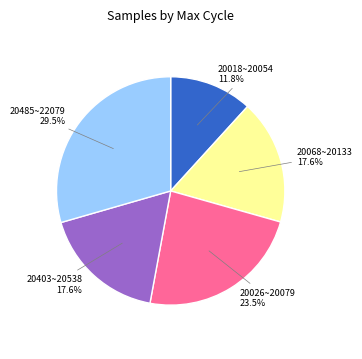

Which category has the smallest portion of the pie?

20018~20054